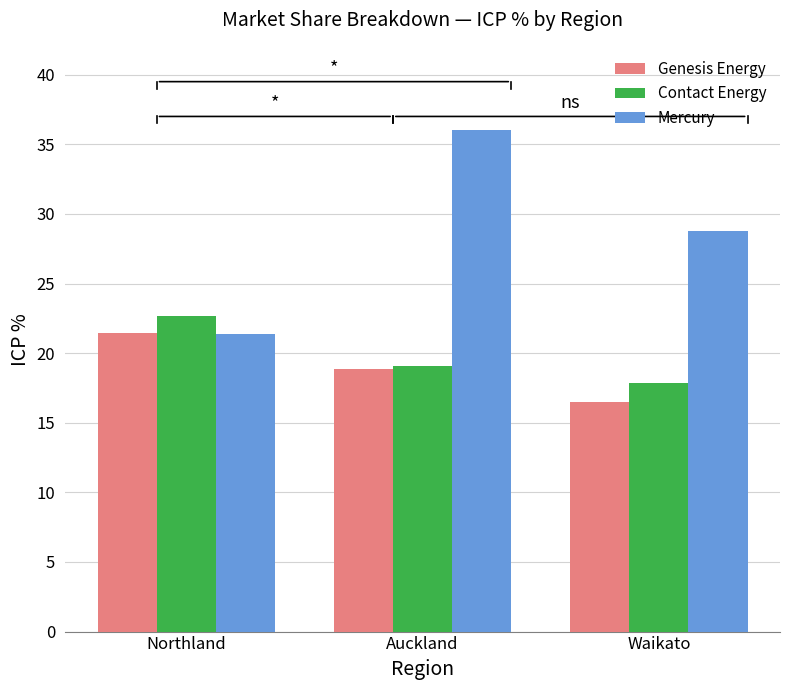

What are all the series names shown in the legend?

Genesis Energy, Contact Energy, Mercury